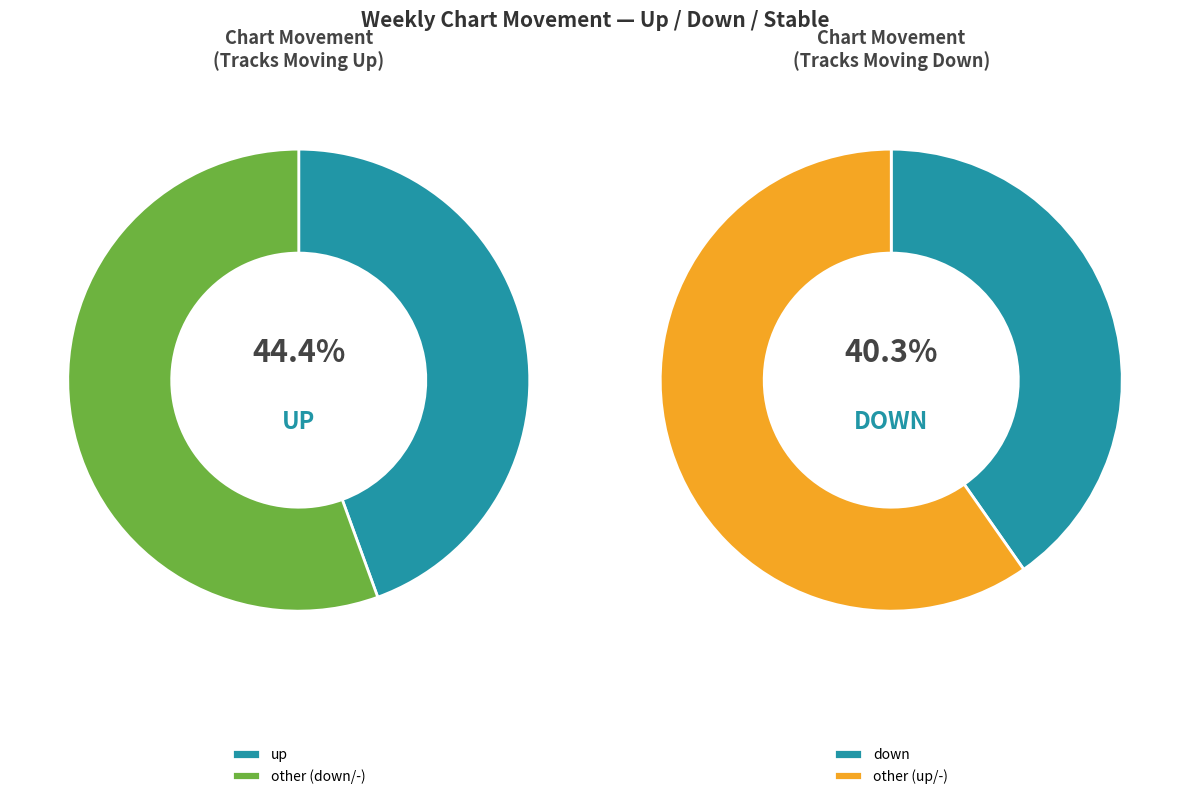

To the nearest percent, what is the combined percentage of up and down?

85%